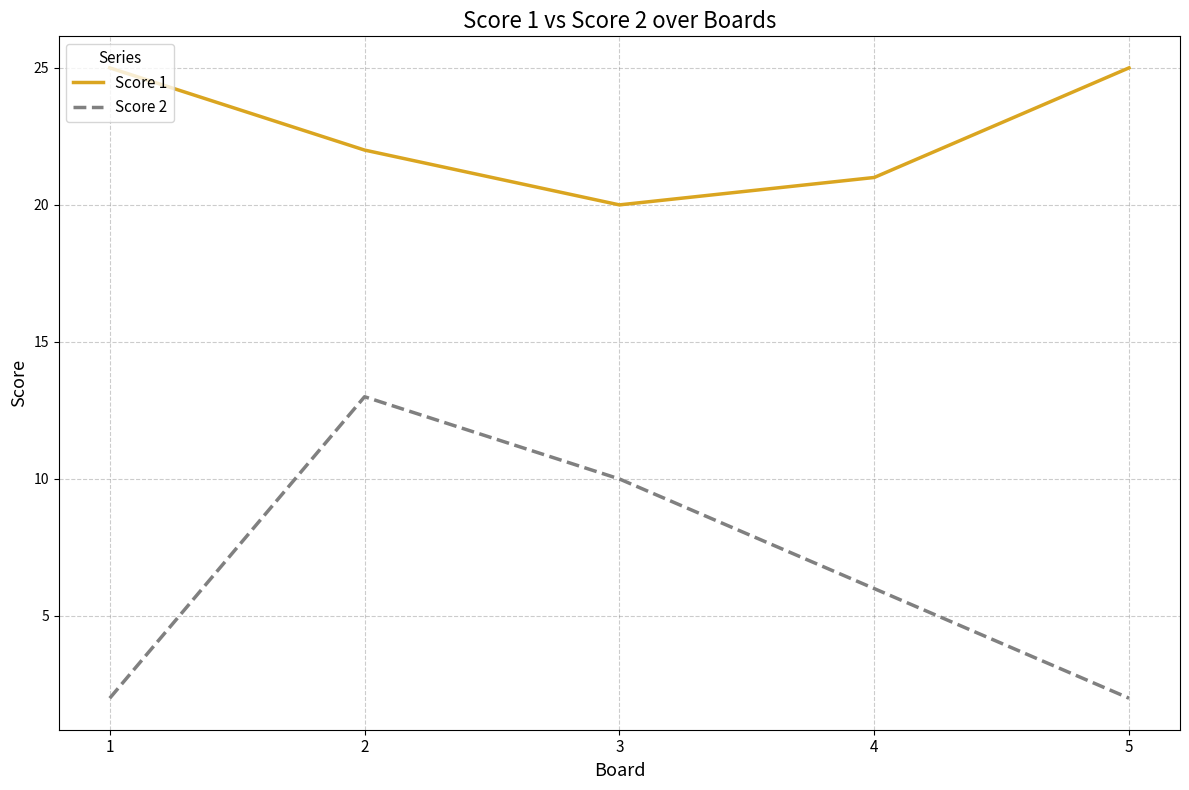

Is the value of Score 1 at 1 greater than the value of Score 2 at 2?

Yes